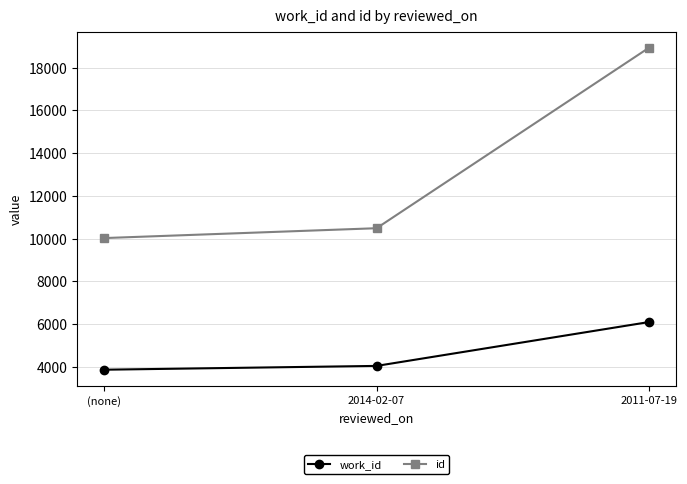

What are all the series names shown in the legend?

work_id, id